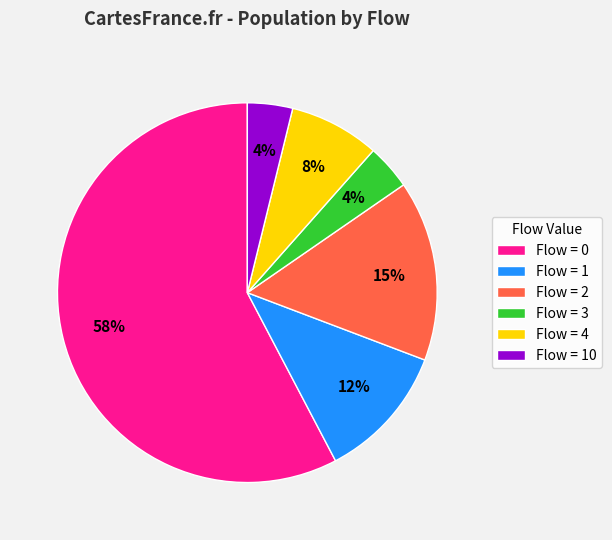

Do Flow = 1 and Flow = 0 together represent more than half of the pie?

Yes